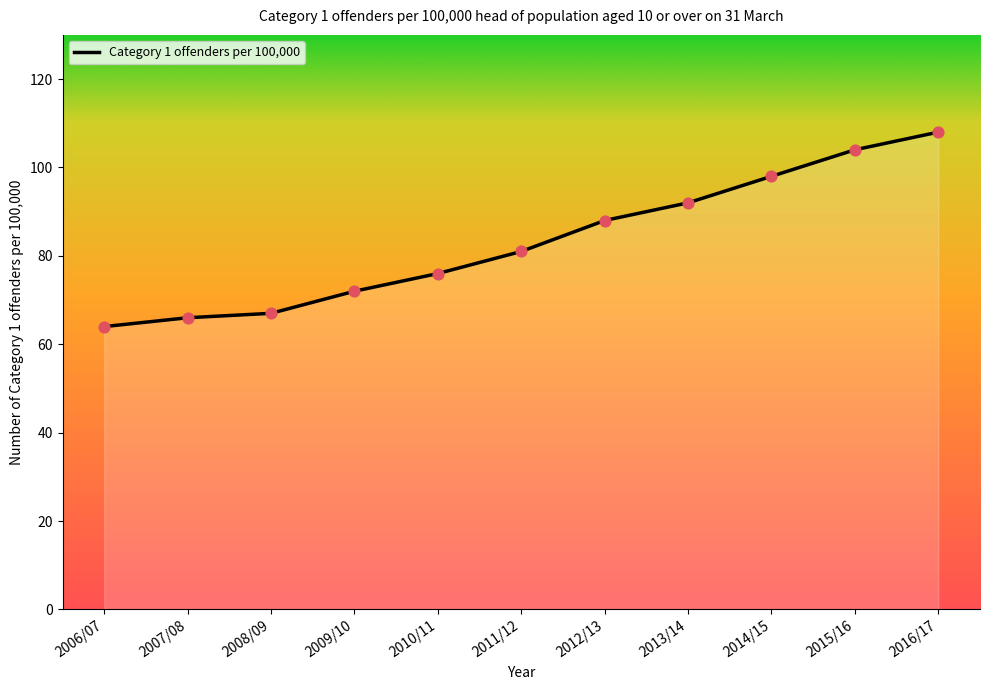

Which has a higher value, 2013/14 or 2014/15?

2014/15